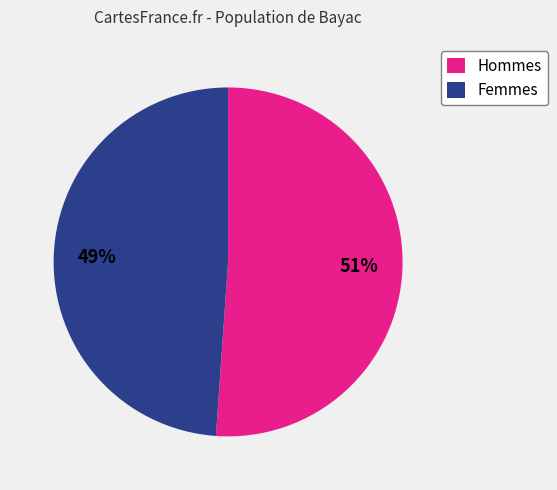

To the nearest percent, what percentage of the pie is Femmes?

49%